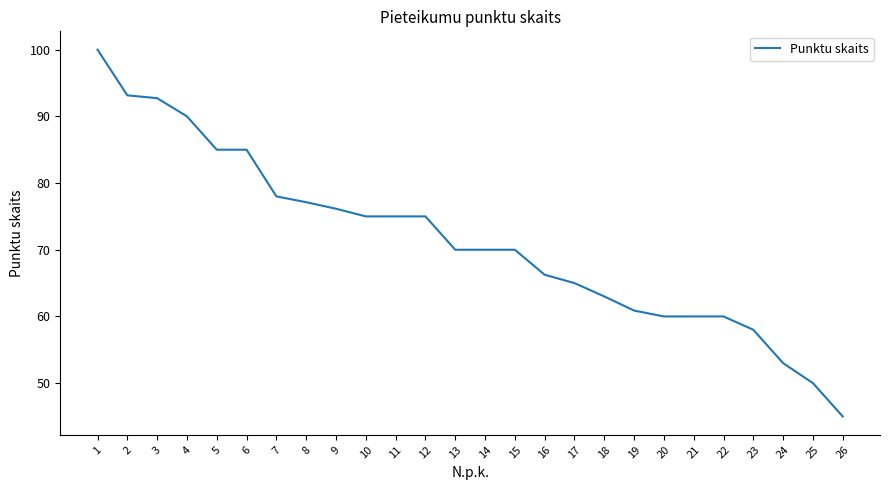

What is the approximate value at 12?

75.0